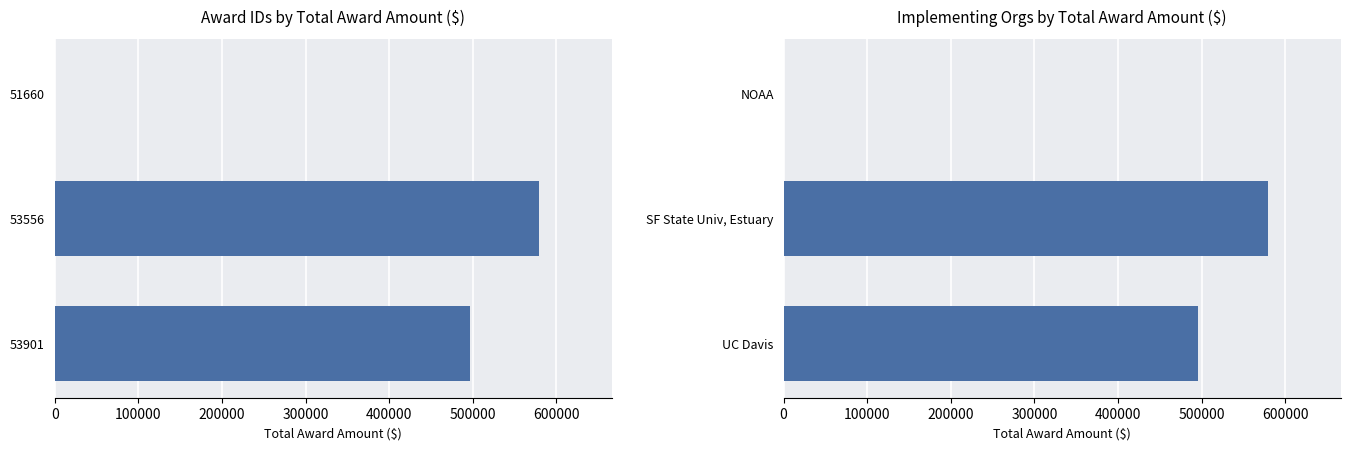

What is the value of the 3rd bar from the left?

496322